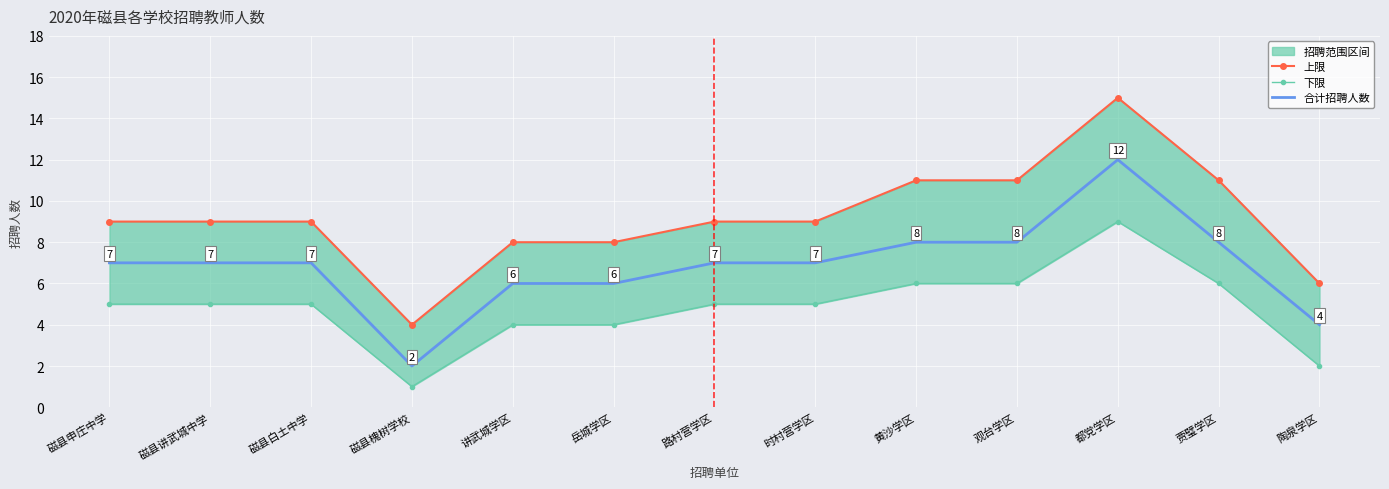

What is the value of the 合计招聘人数 point at the 2nd from the left?

7